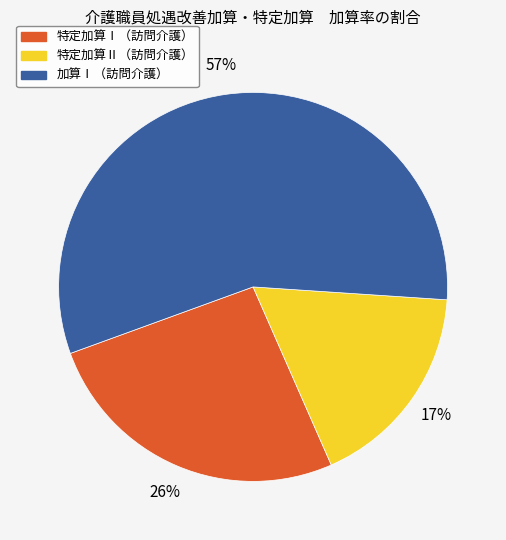

Is there a majority slice in this chart?

Yes